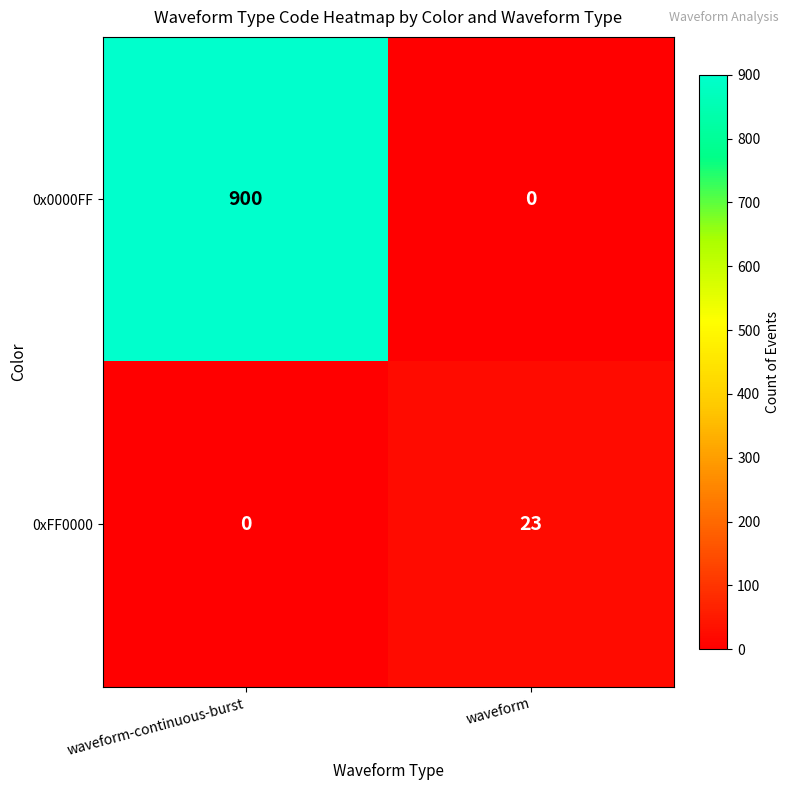

At which label is 0xFF0000 closest to 11?

waveform-continuous-burst